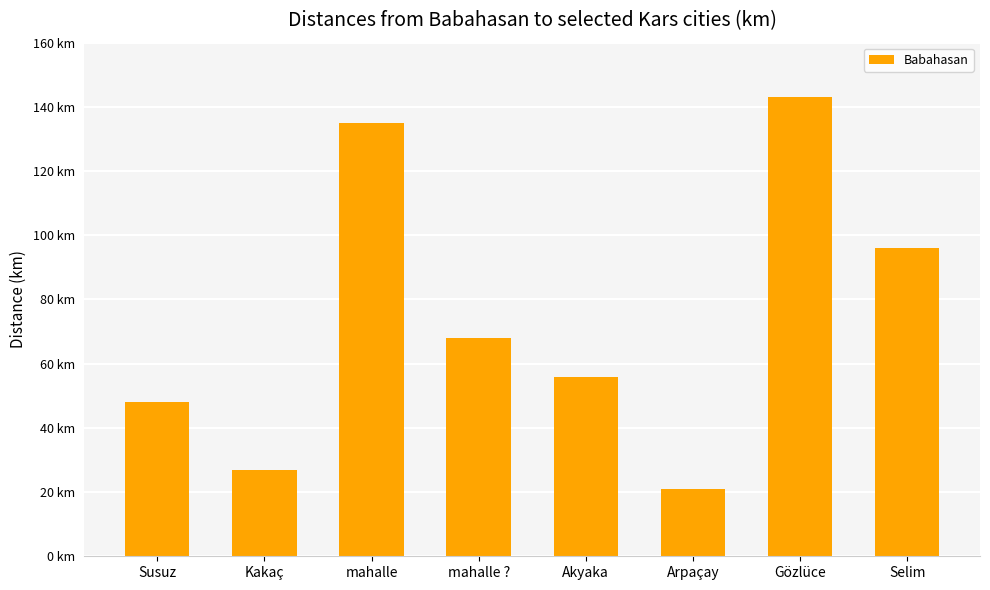

What is the label of the 2nd bar from the left?

Kakaç